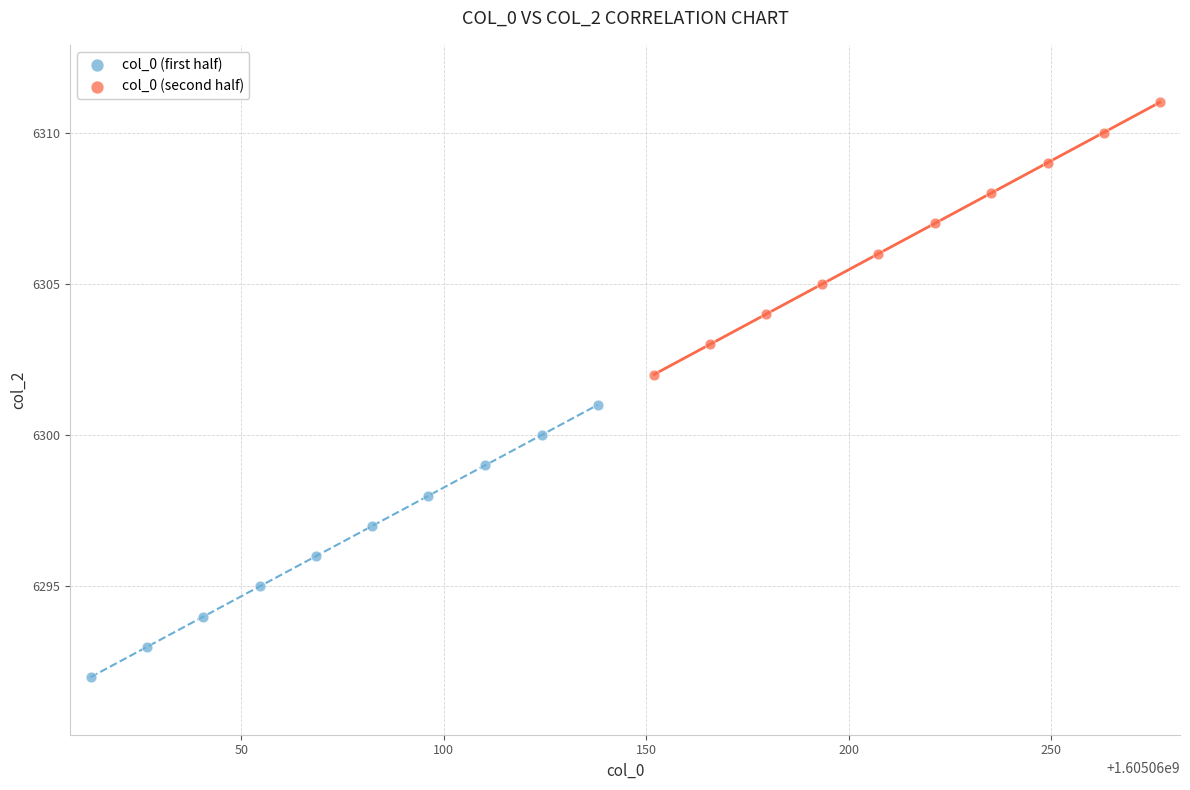

Which series contains the highest Y value?

col_0 (second half)